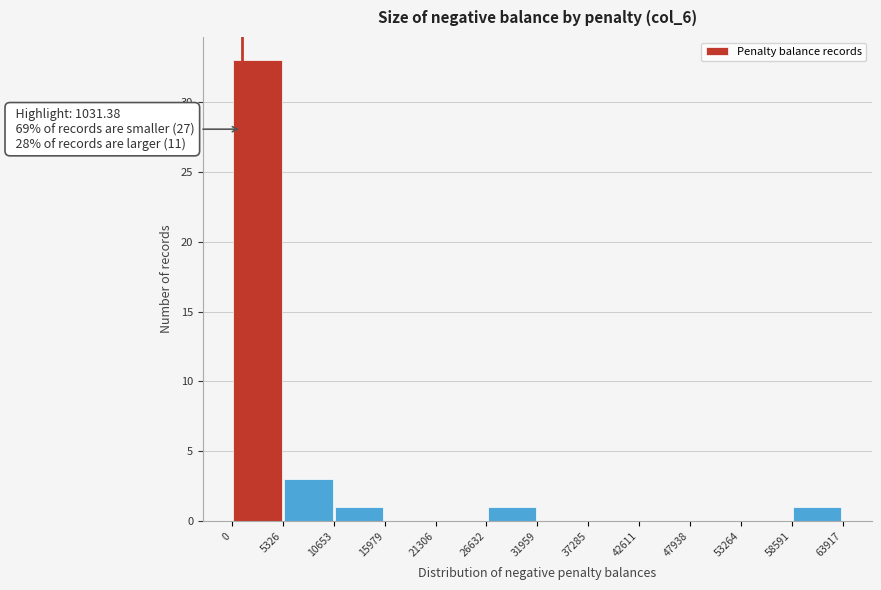

Which range on the x-axis has the tallest bar?

0 to 5326